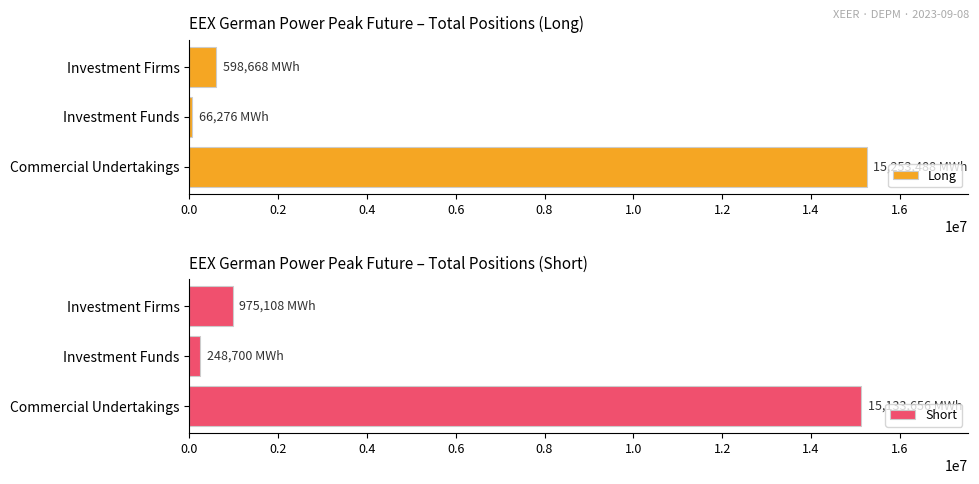

What is the sum of the Long values at Commercial Undertakings and Investment Firms?

15852156